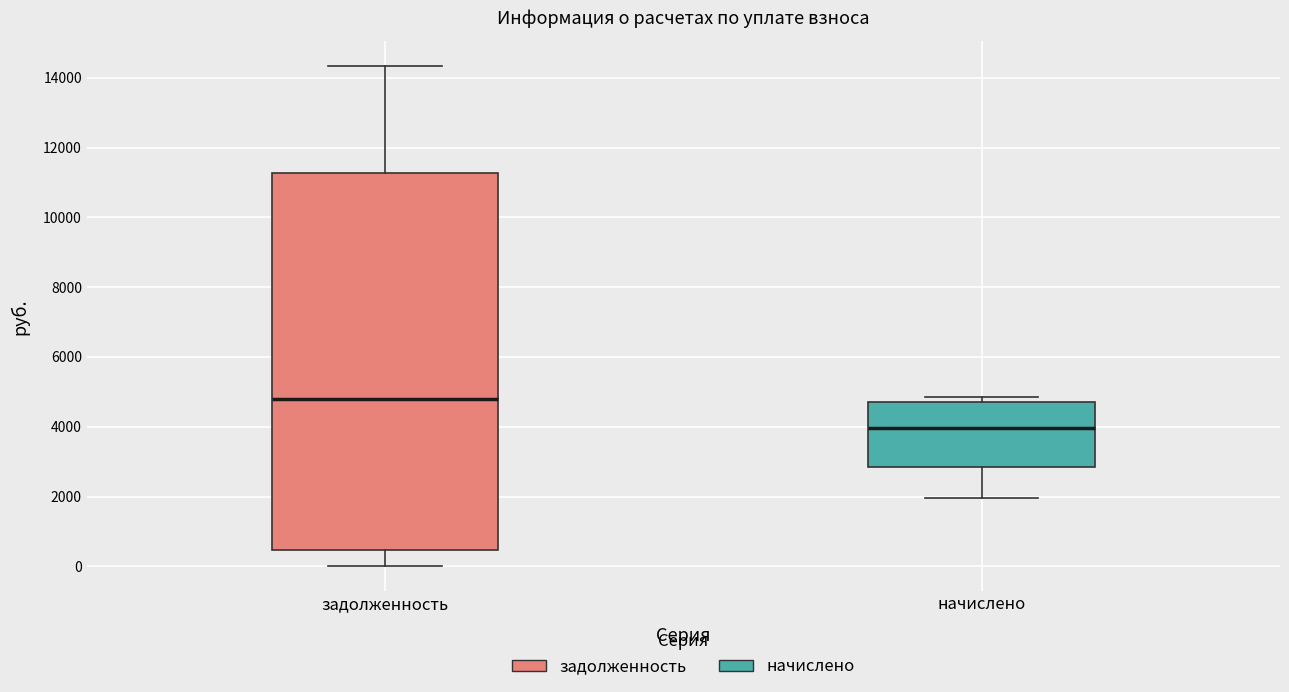

Which box is the tallest, from its lower edge to its upper edge?

задолженность